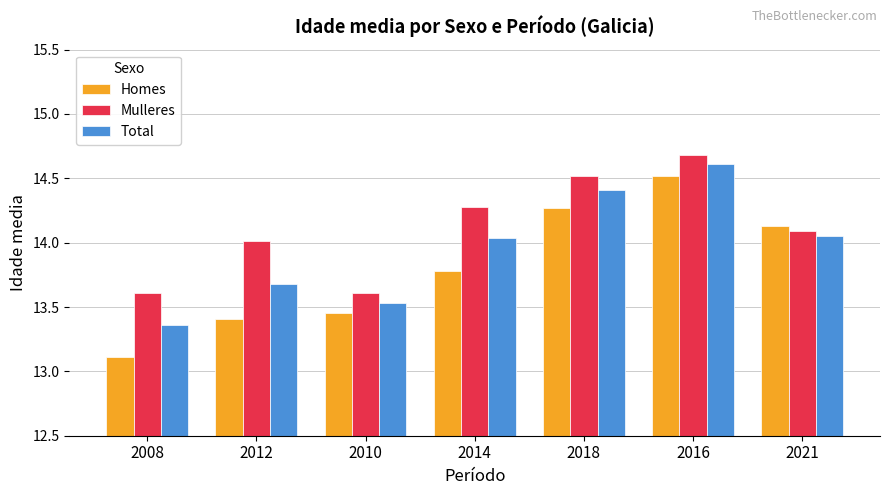

What is the label of the 2nd bar from the right?

2016